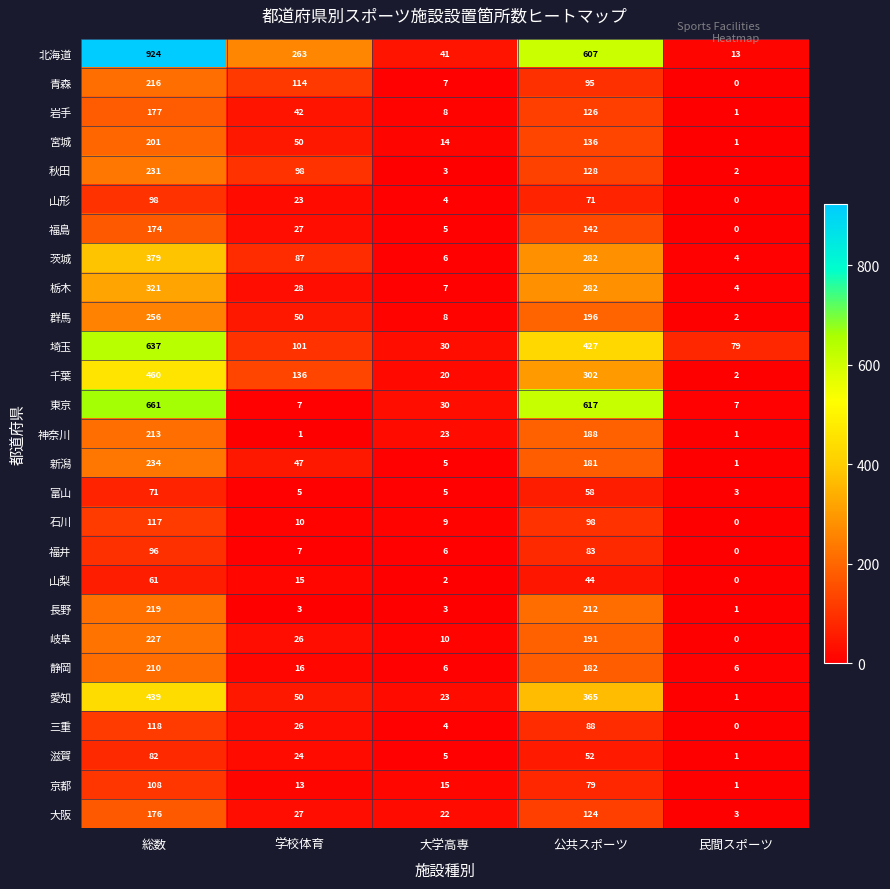

What is the spread (max minus min) of values at 学校体育?

262